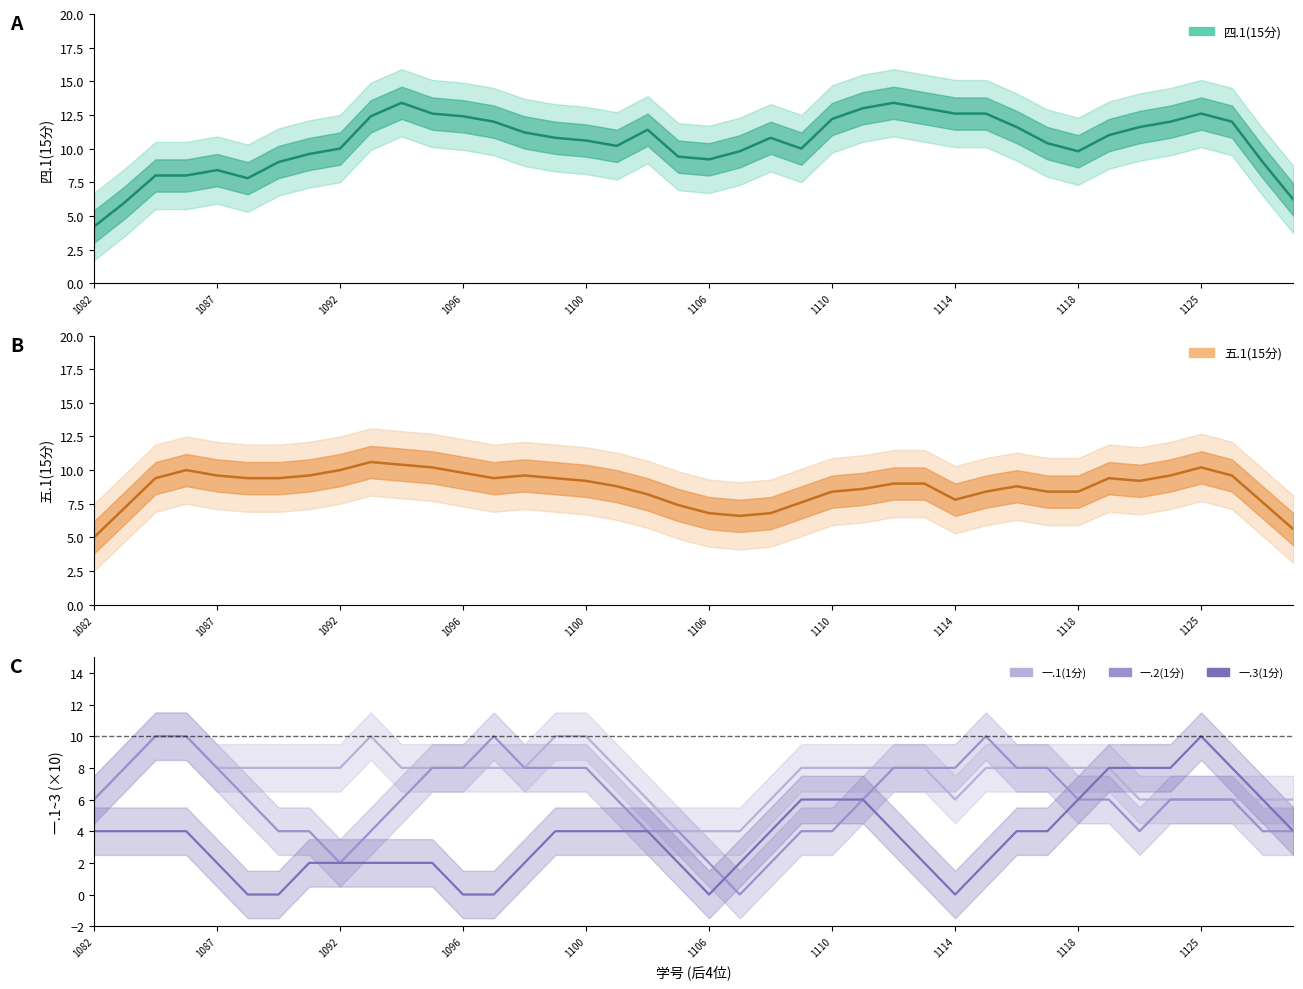

At how many categories does at least one series exceed 12?

12